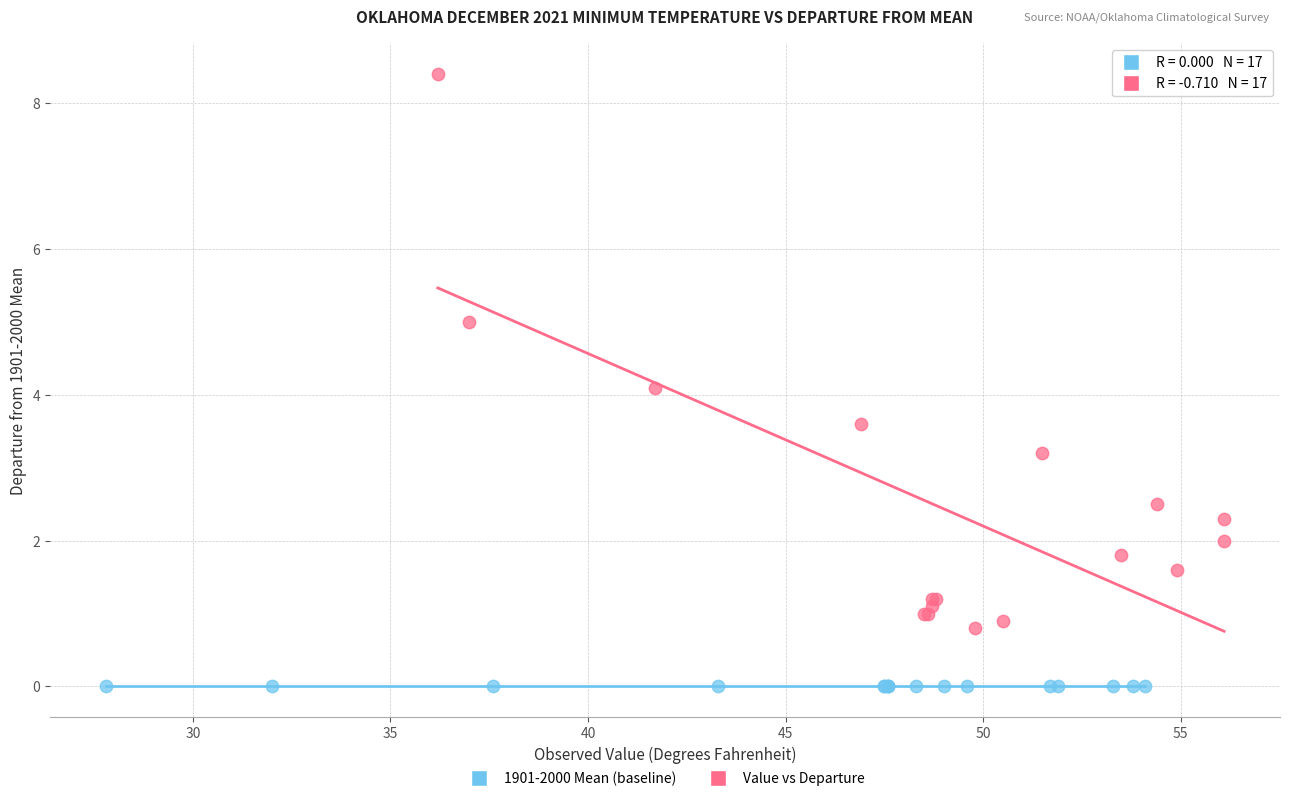

Which series reaches the maximum Y coordinate?

Value vs Departure